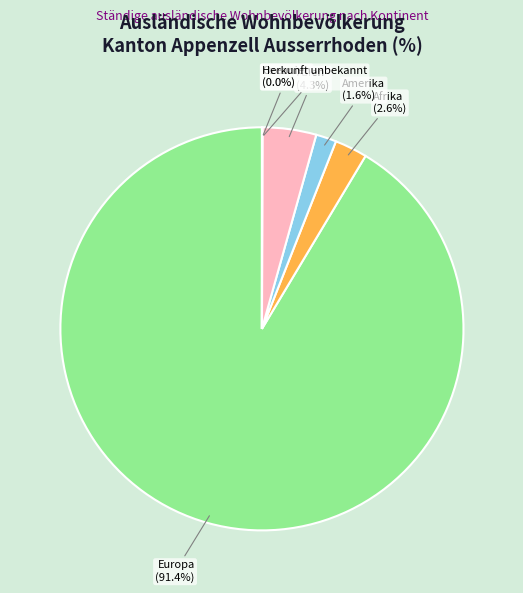

Does any single category account for the majority?

Yes